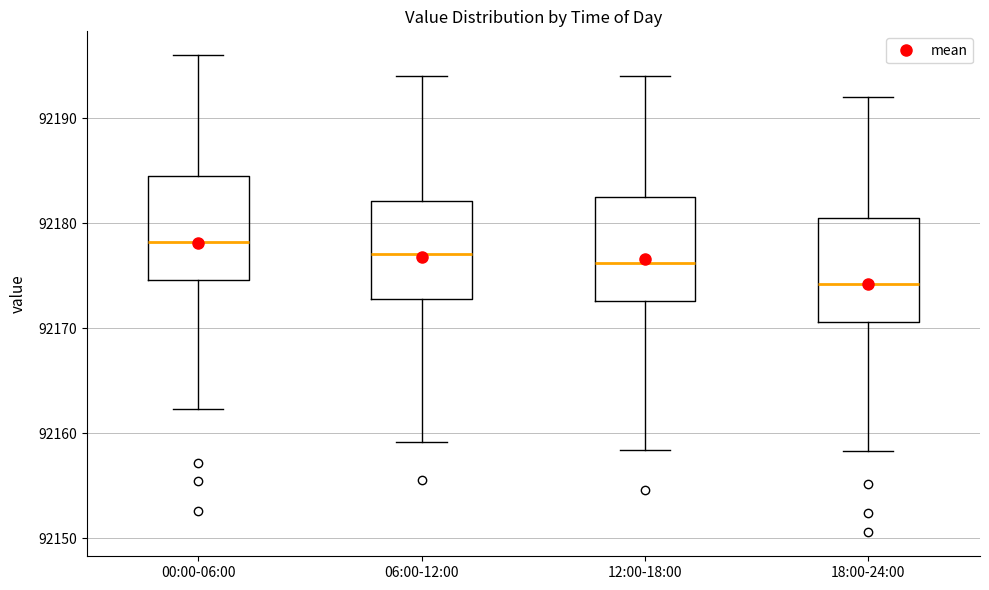

Reading left to right, read every box against the y-axis: the position of its median line, the range the box covers, and the ends of its whiskers. The values are not printed on the chart, so give them approximately, as read against the axis.

00:00-06:00: median 92178, box 92175 to 92184, whiskers 92162 to 92196
06:00-12:00: median 92177, box 92173 to 92182, whiskers 92159 to 92194
12:00-18:00: median 92176, box 92173 to 92182, whiskers 92158 to 92194
18:00-24:00: median 92174, box 92171 to 92180, whiskers 92158 to 92192